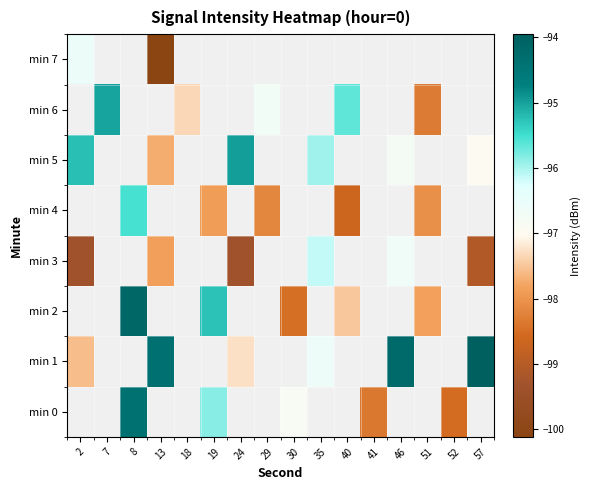

What is the smallest value displayed?

-100.1